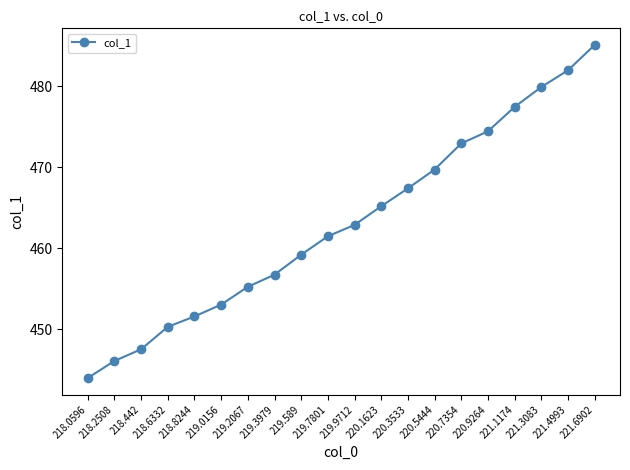

Between 221.1174 and 218.2508, which is larger?

221.1174